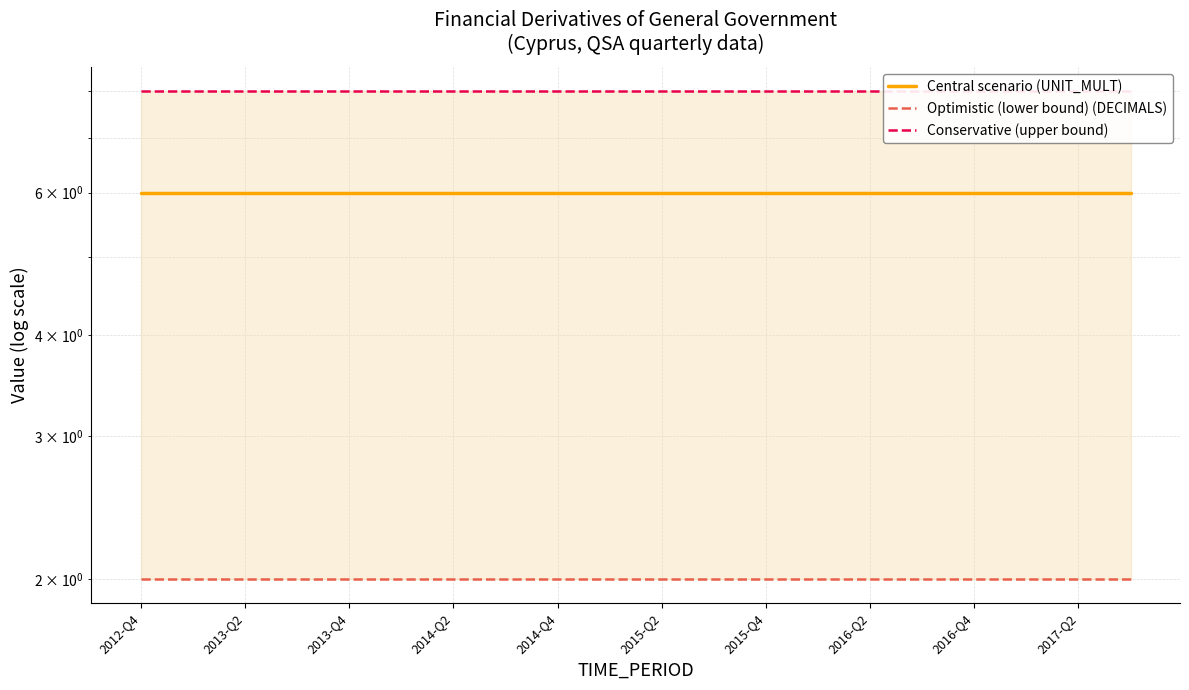

What is the minimum value for Conservative (upper bound)?

8